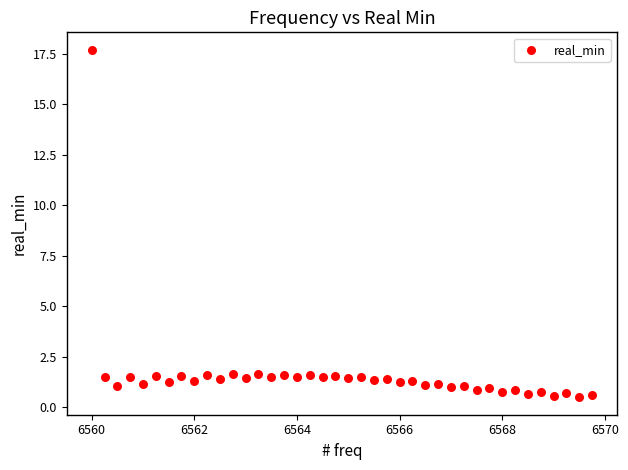

What is the range of X values (max minus min)?

9.8